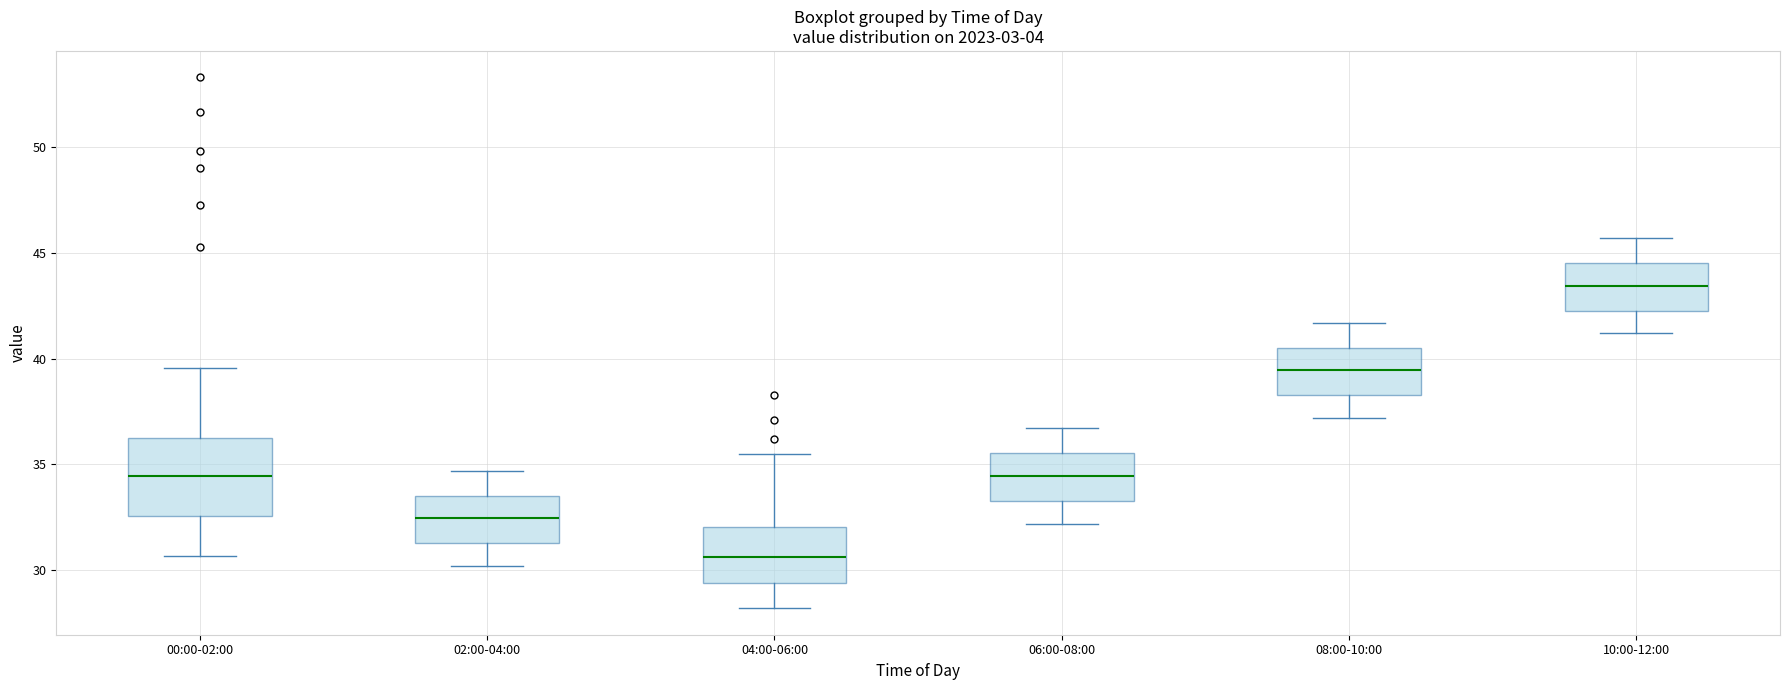

Comparing the boxes themselves (not the whiskers), which one is the tallest?

00:00-02:00